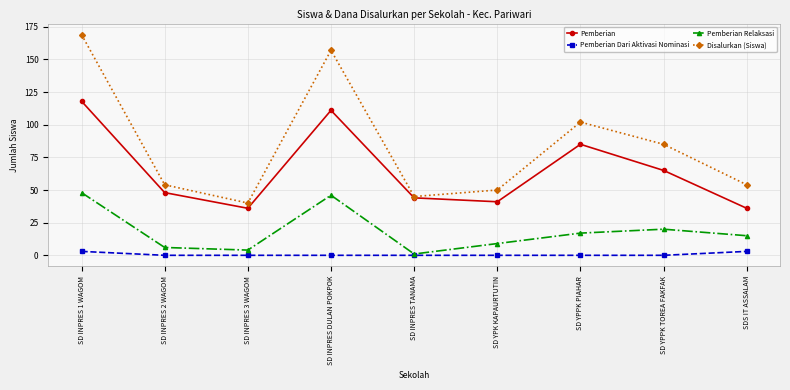

How many lines are shown in the chart?

4